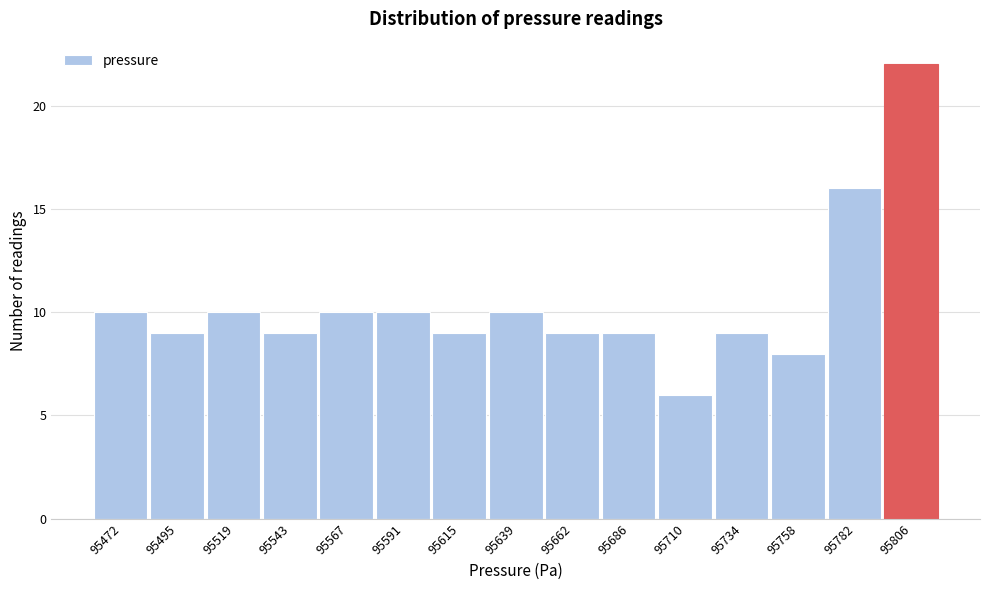

Reading left to right, transcribe all the data shown in this chart.

95472=10	95495=9	95519=10	95543=9	95567=10	95591=10	95615=9	95639=10	95662=9	95686=9	95710=6	95734=9	95758=8	95782=16	95806=22